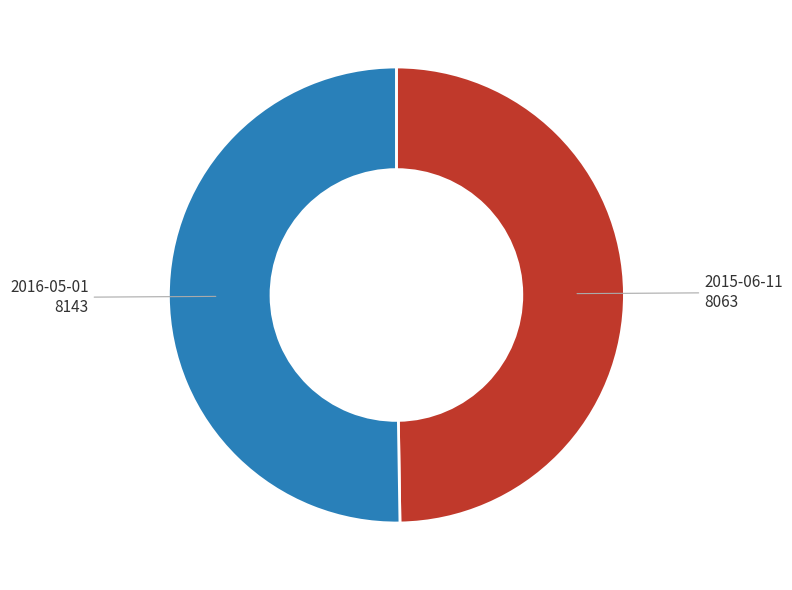

Is it true that 2016-05-01 is 41% of the pie?

False